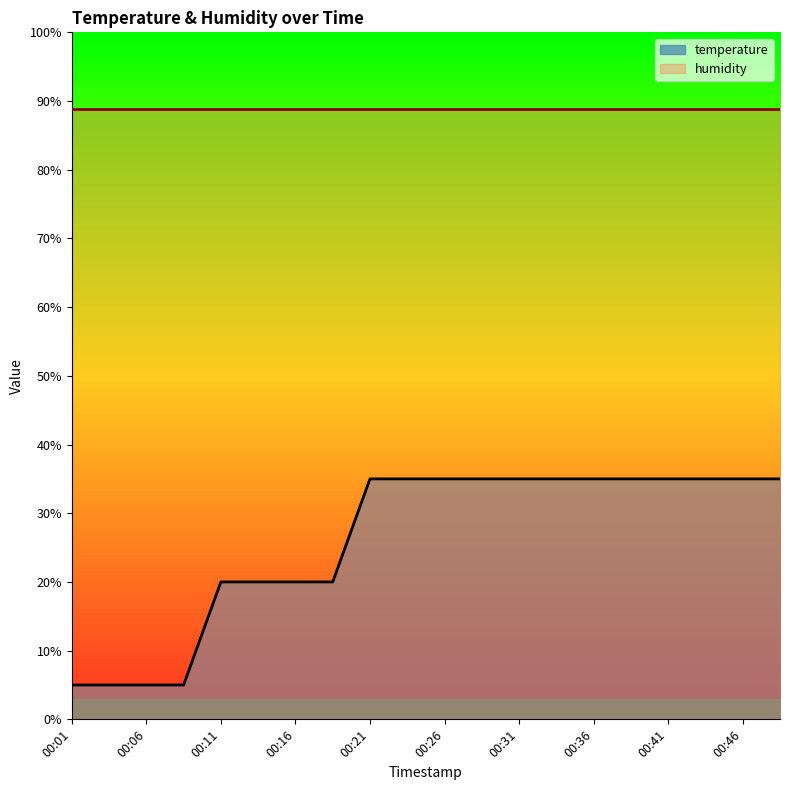

What is the difference between the values at 00:26 and 00:16?

15.0